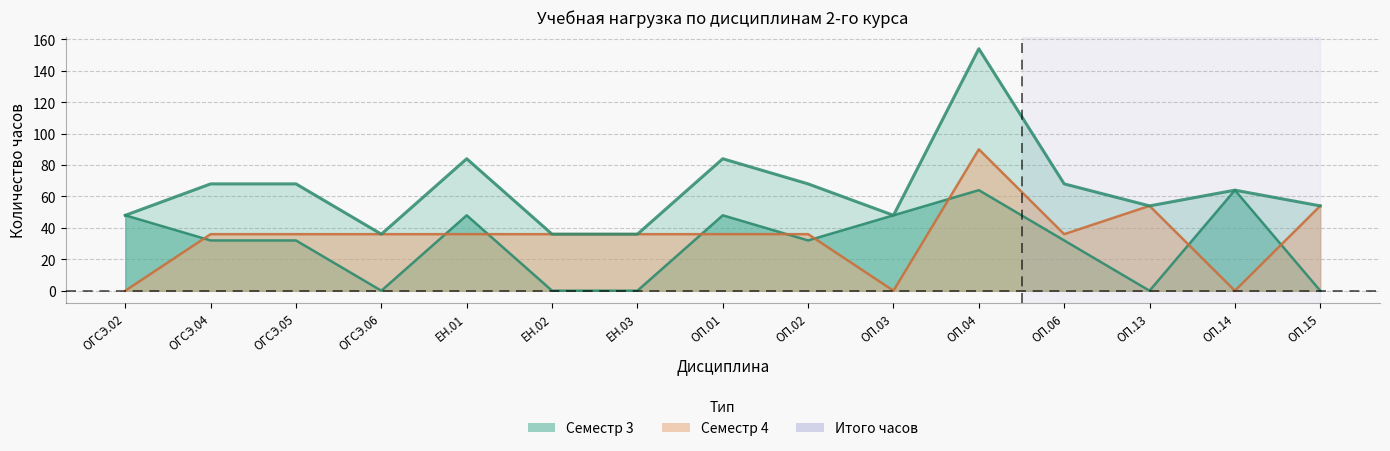

At which label is Семестр 4 (часы) closest to 45?

ОГСЭ.04